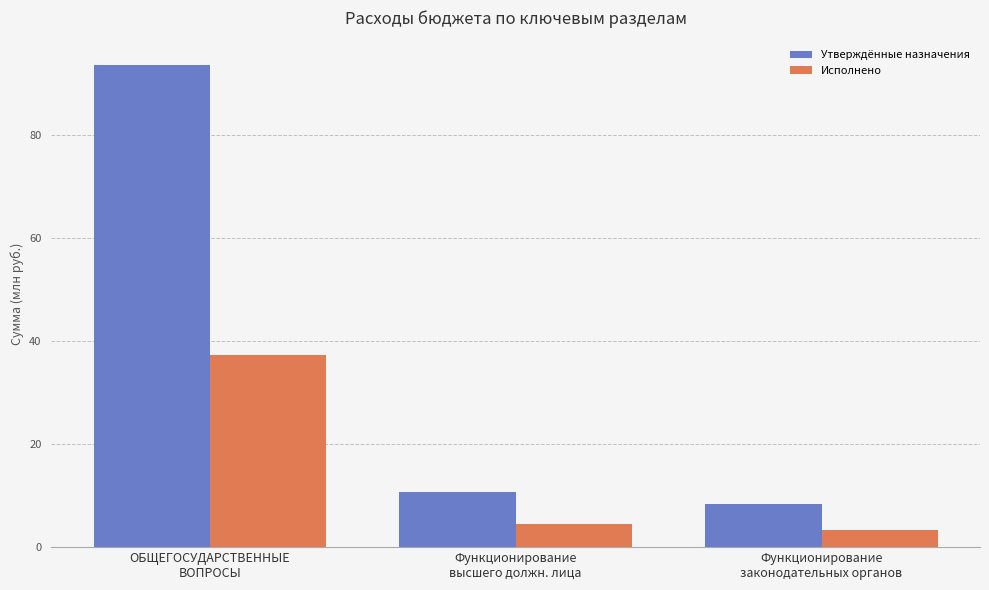

What is the highest value of the Утверждённые назначения series?

93.7